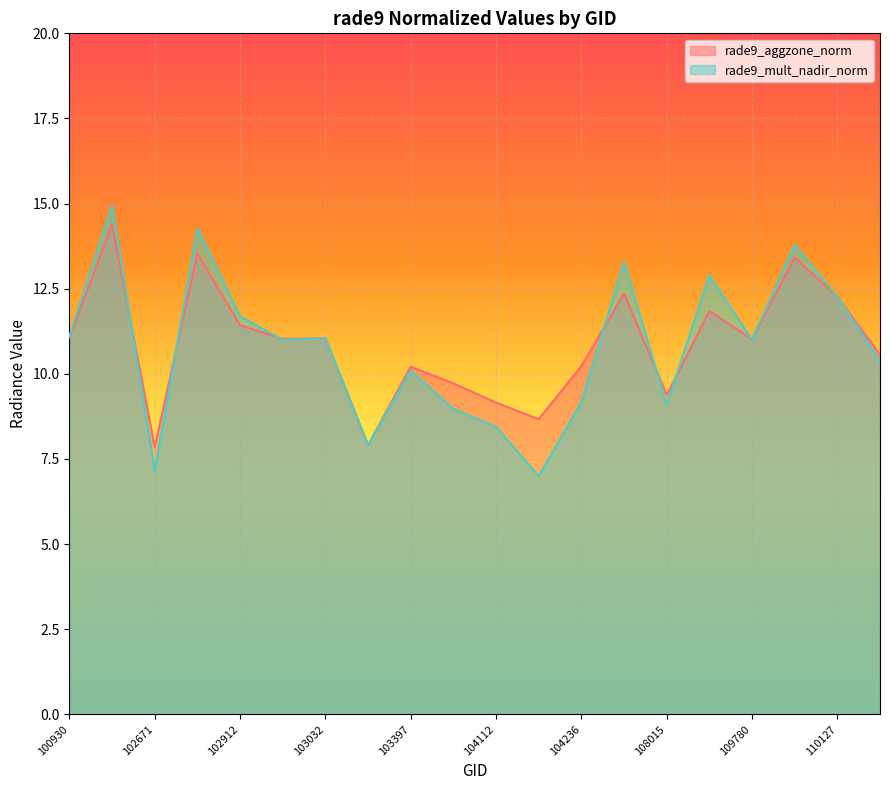

What is the maximum value shown in the chart?

14.9